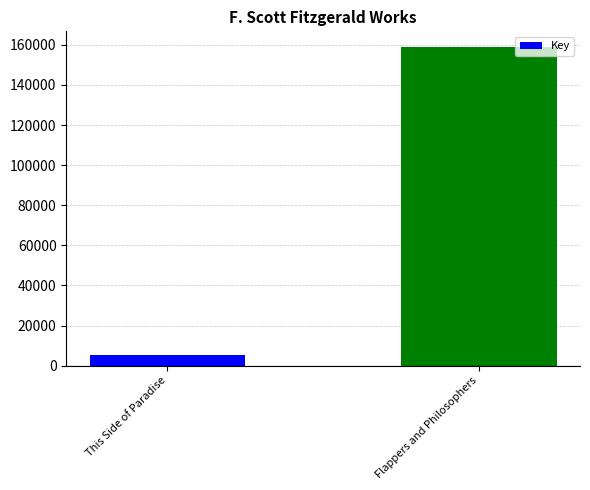

True or false: the data shows 59075 at Flappers and Philosophers.

False